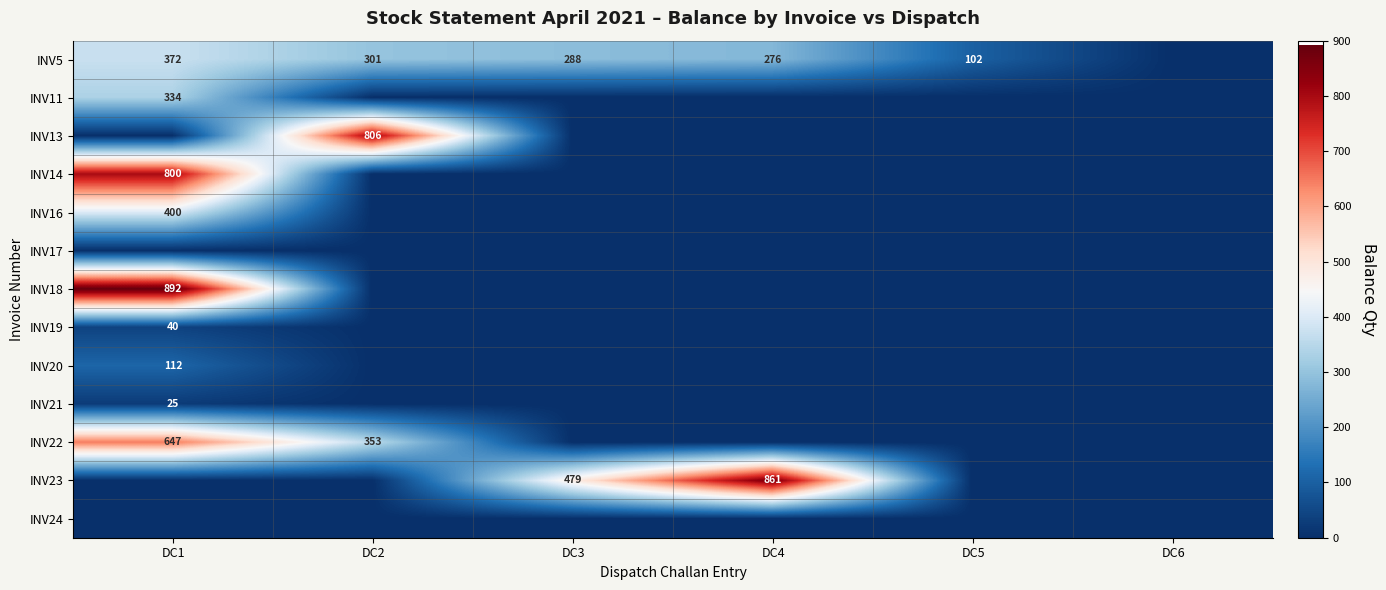

The value of INV5 at DC1 is 372. True or false?

True